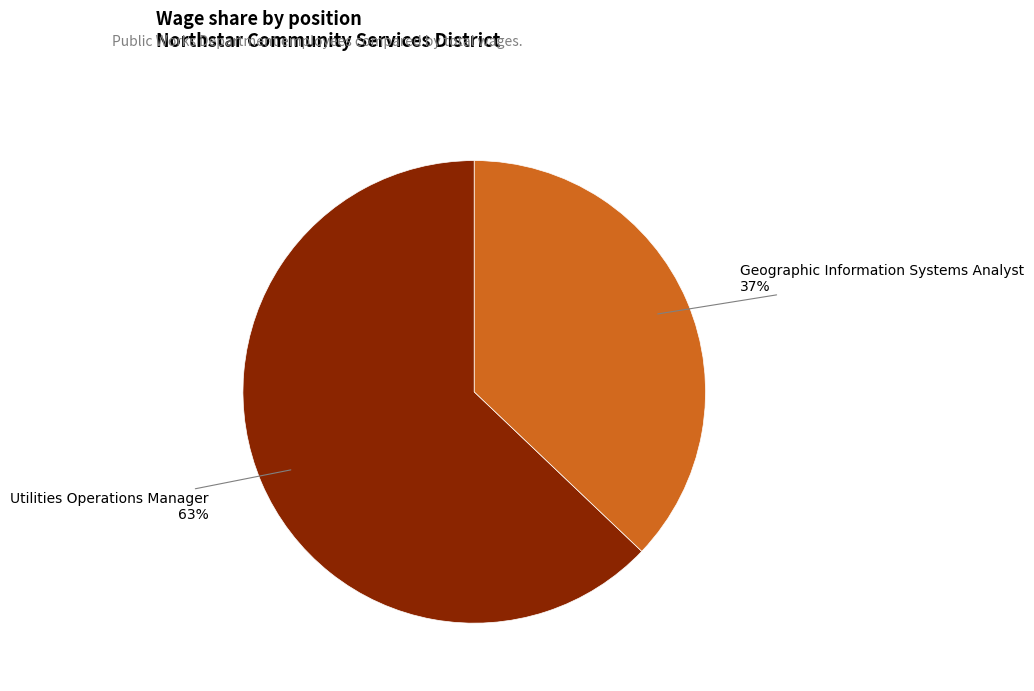

Which slice is the largest?

Utilities Operations Manager